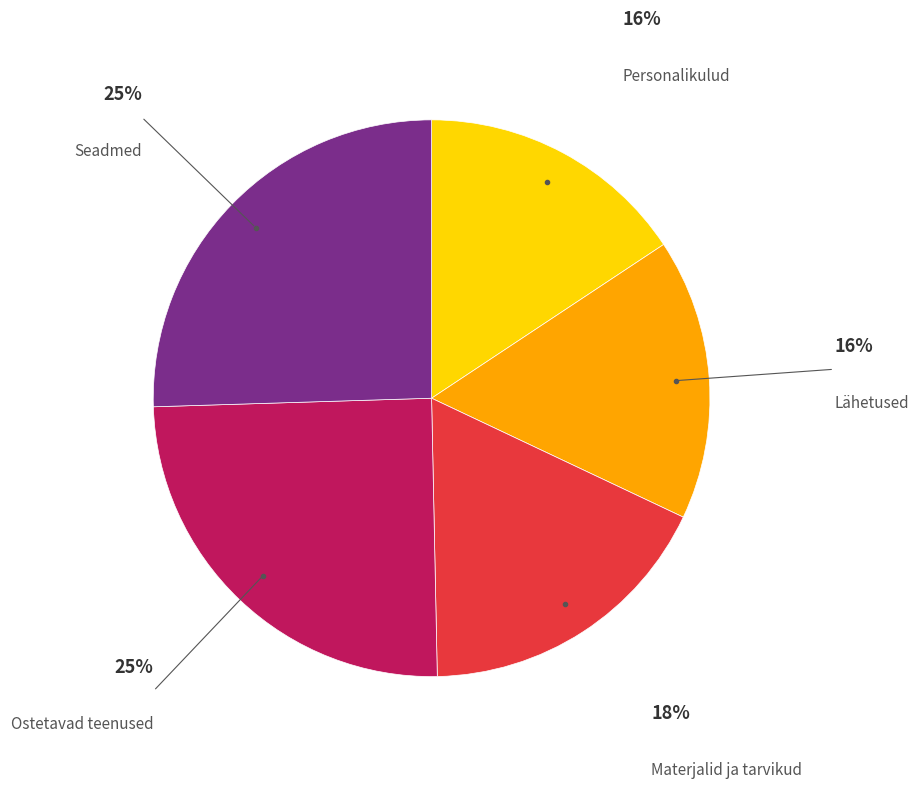

The Personalikulud slice represents 2% of the pie. True or false?

False